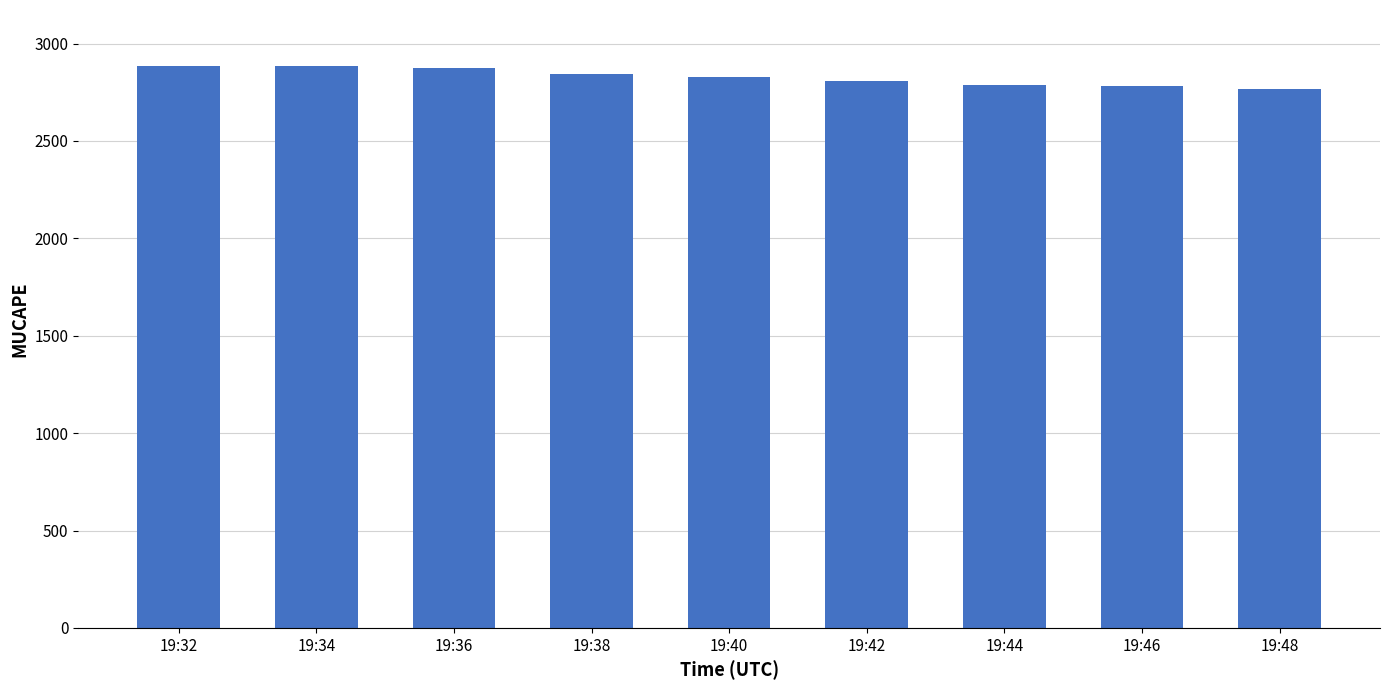

At which label does the data first exceed 2830?

19:32